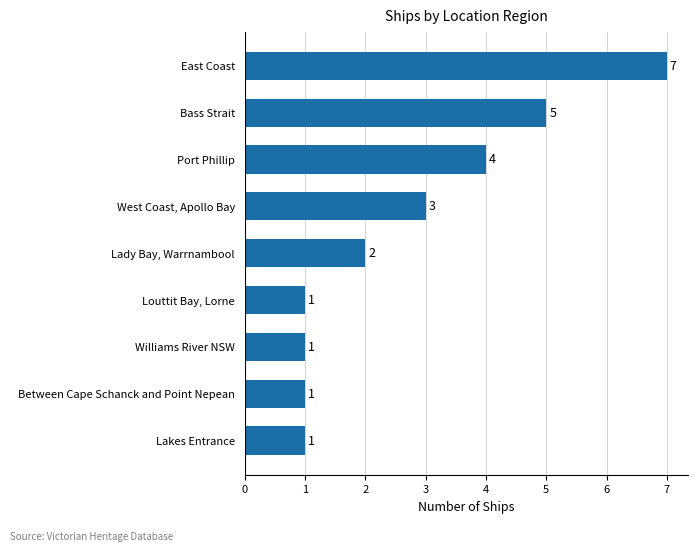

What is the average value?

3